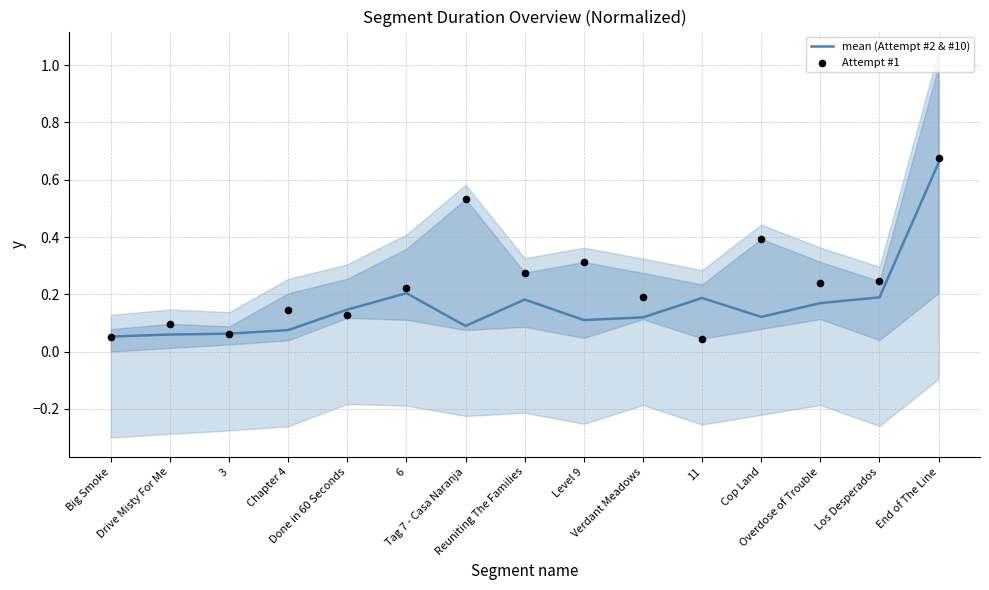

Which series has the largest Y range (max minus min)?

Attempt #1